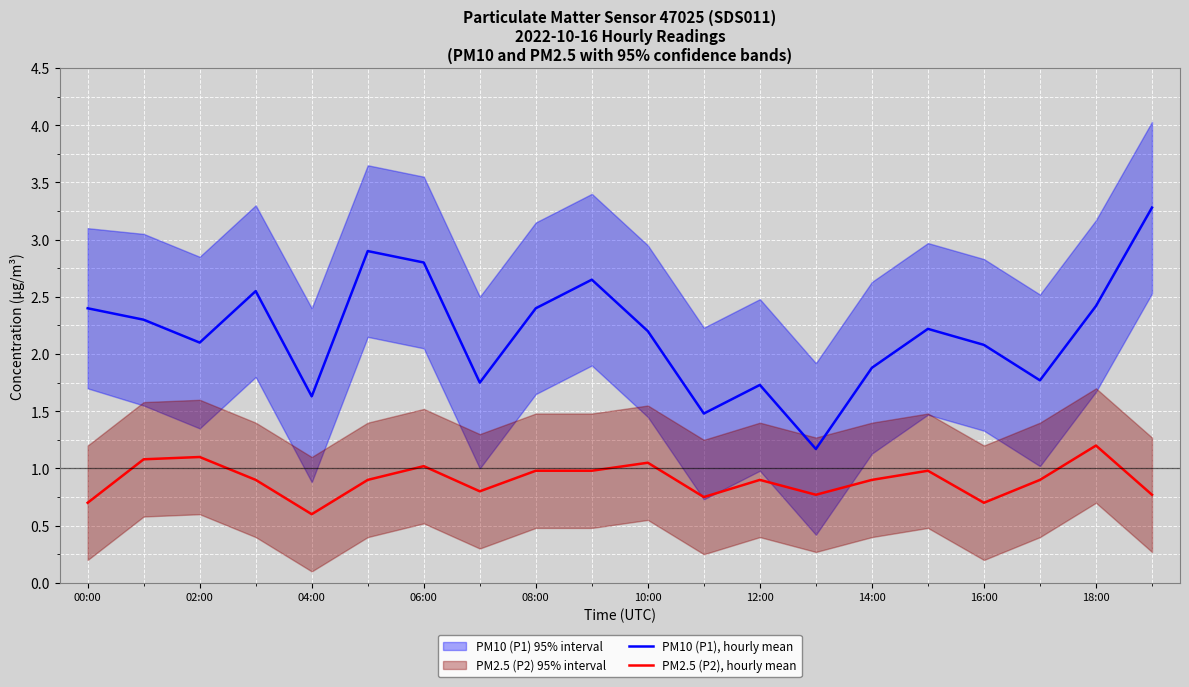

True or false: PM10 (P1), hourly mean and PM2.5 (P2), hourly mean cross at least once.

False